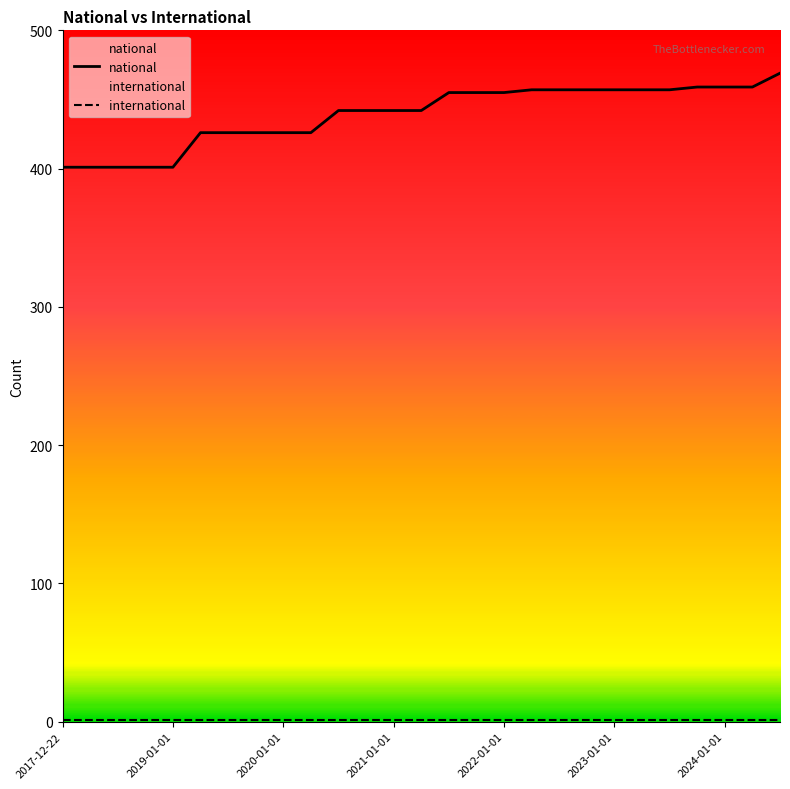

At which category is the sum across all series the highest?

26